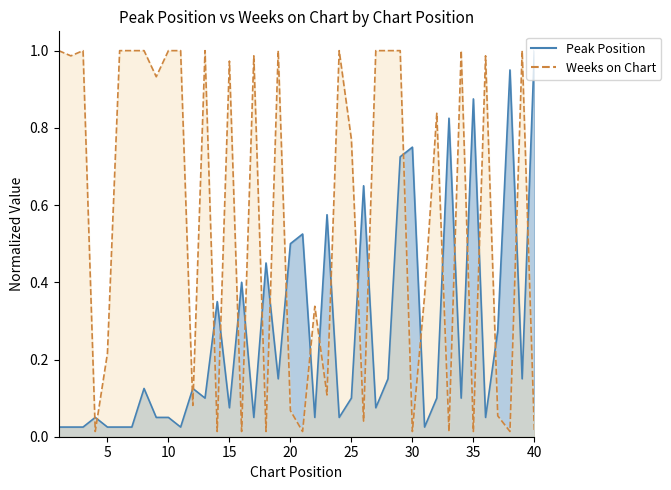

True or false: Weeks on Chart has a value of 0.6 at 24.

False